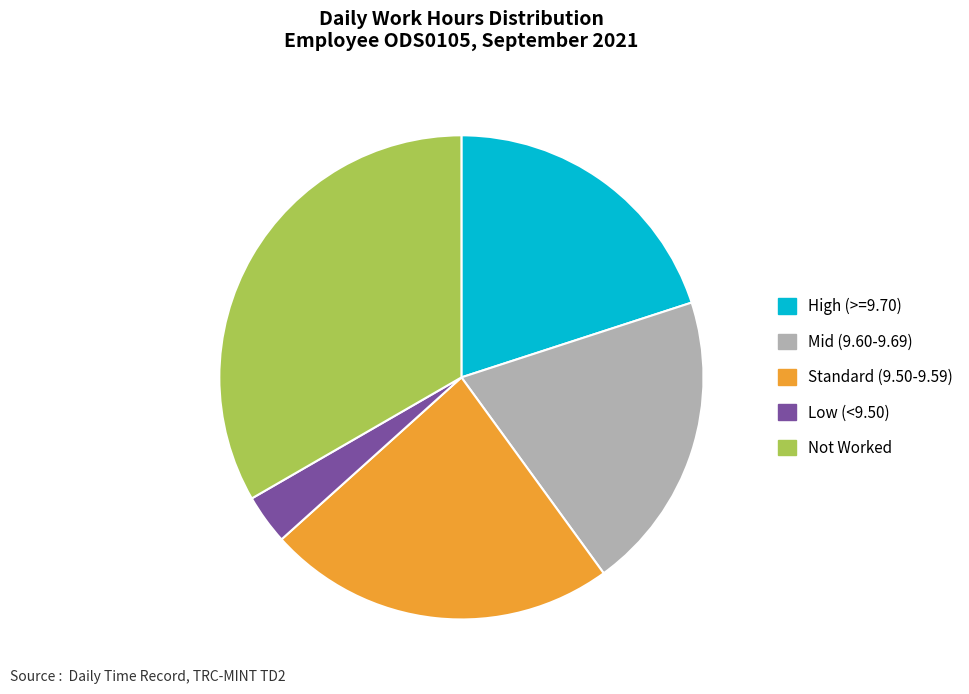

Which slice is the largest?

Not Worked